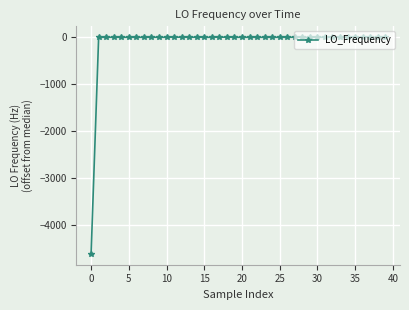

How many values are below 0?

19